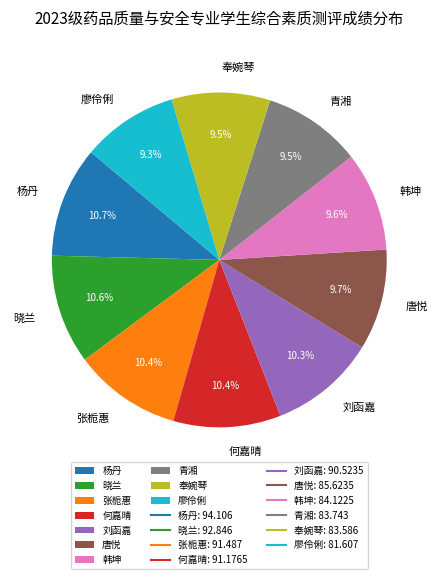

What portion of the pie excludes 唐悦?

90.3%